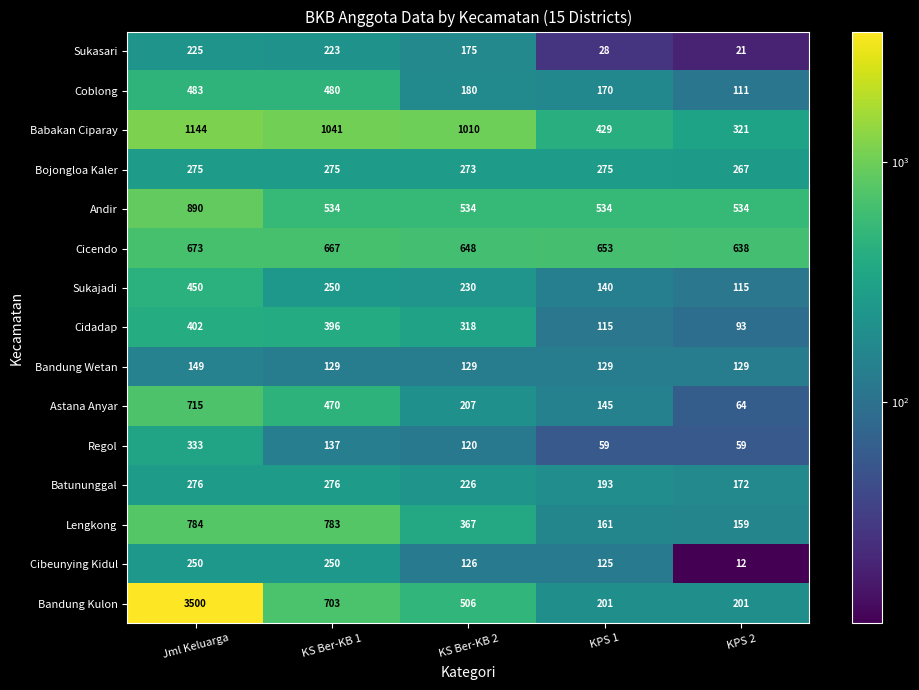

Between KS Ber-KB 1 and KPS 1, which series saw the biggest shift?

Lengkong